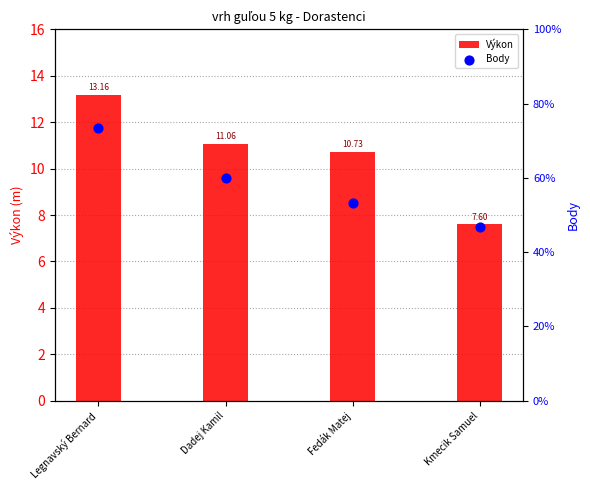

What is the total value across all series at Fedák Matej?

18.7